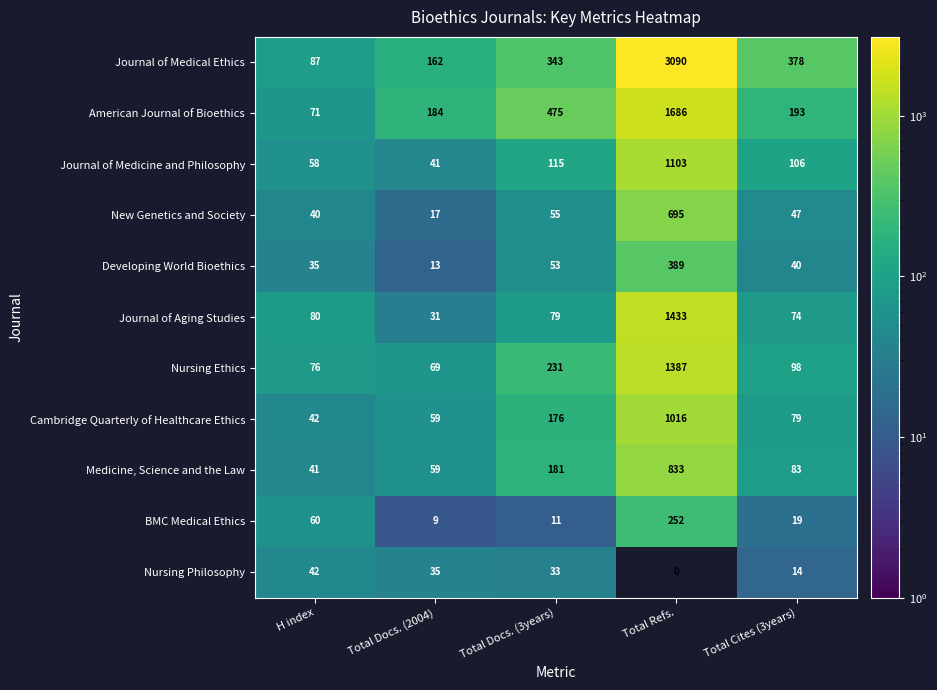

What is the difference between the Journal of Medicine and Philosophy values at Total Docs. (2004) and Total Refs.?

1062